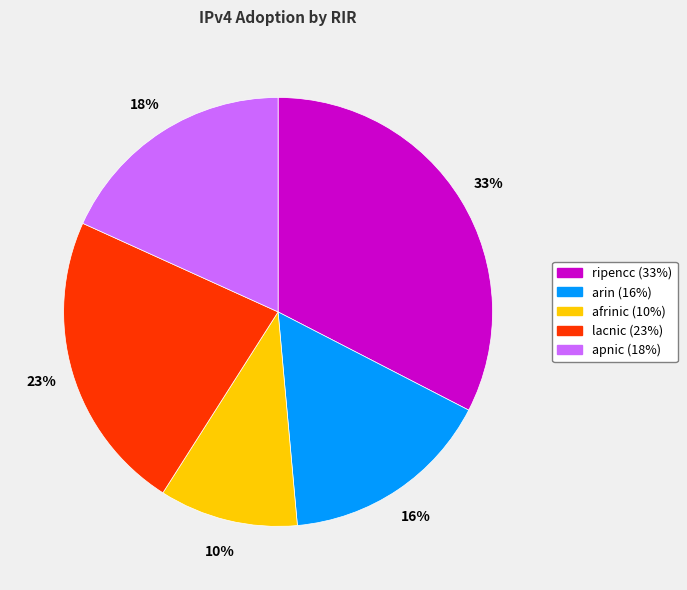

How many segments does this pie chart have?

5